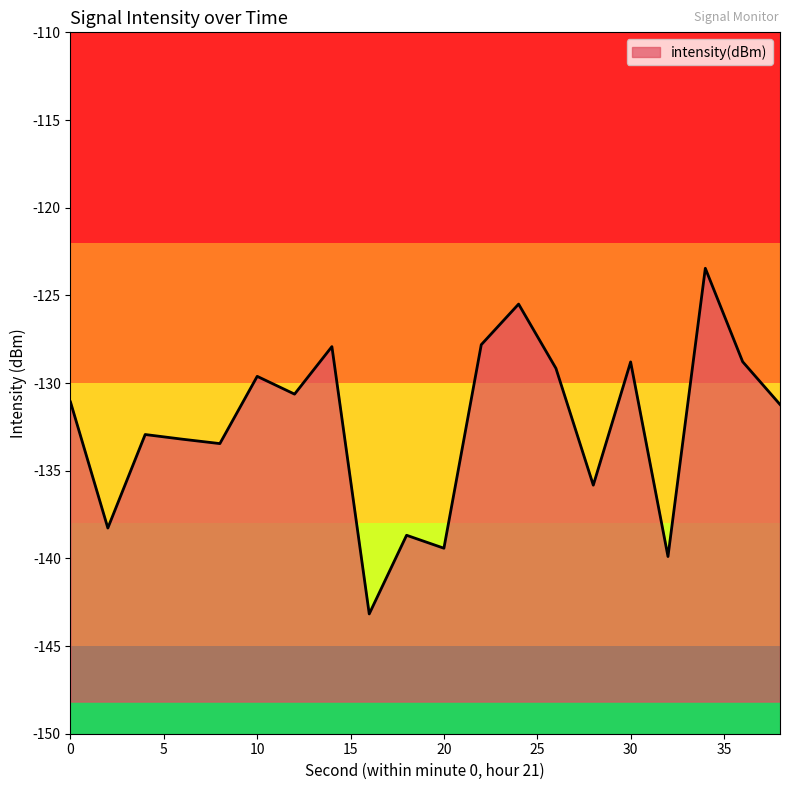

At which category does the data reach its first local valley?

2